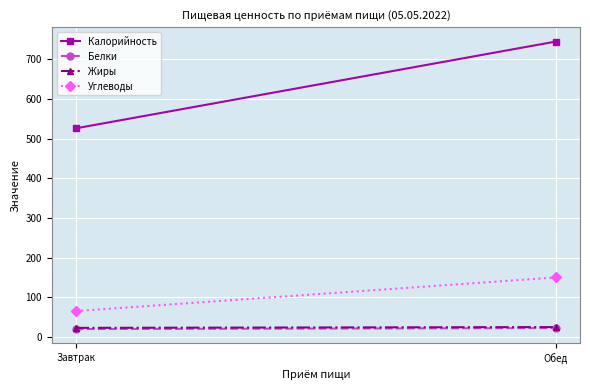

How many lines are shown in the chart?

4